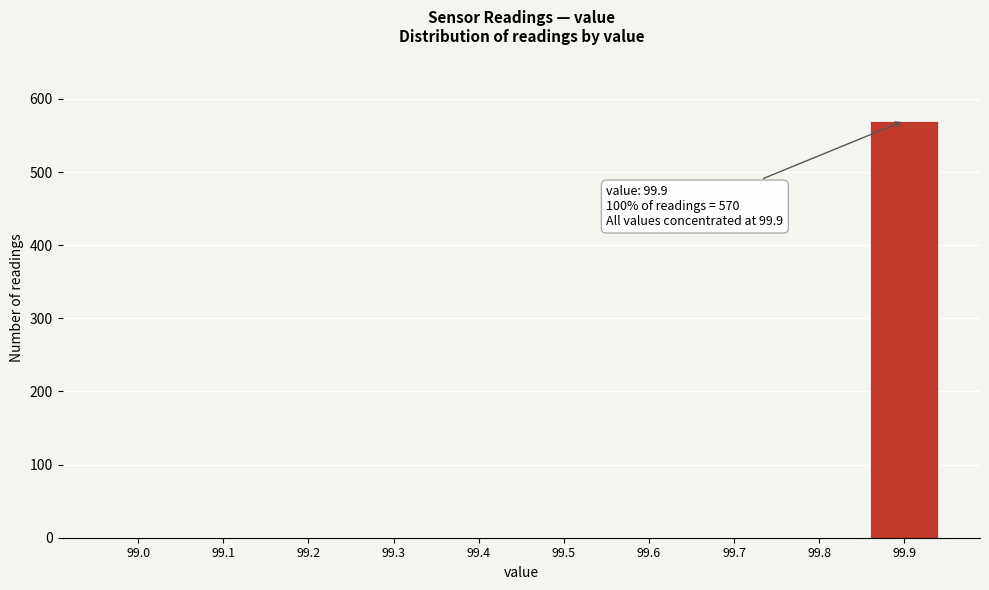

Reading right to left, transcribe all the data shown in this chart.

99.9=570	99.8=0	99.7=0	99.6=0	99.5=0	99.4=0	99.3=0	99.2=0	99.1=0	99.0=0